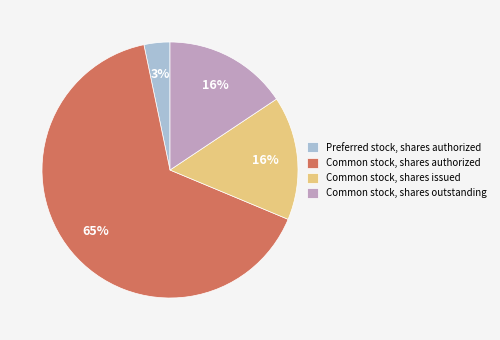

Is it true that Common stock, shares issued is 16% of the pie?

True